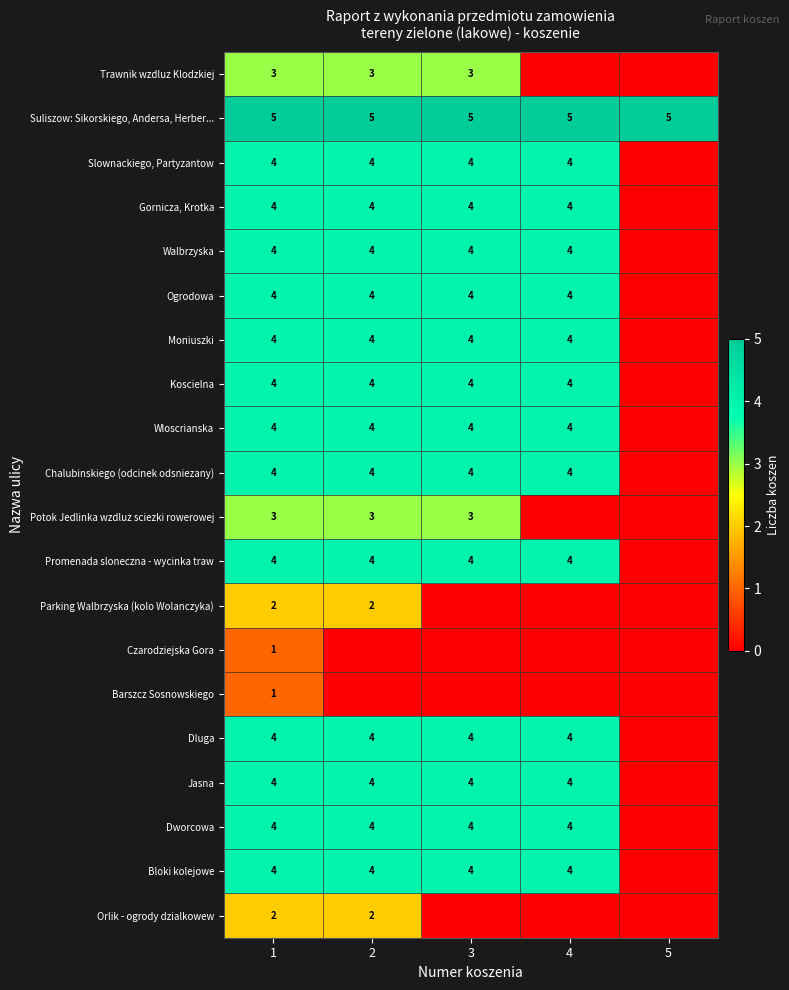

The value of Ogrodowa at 3 is 2. True or false?

False